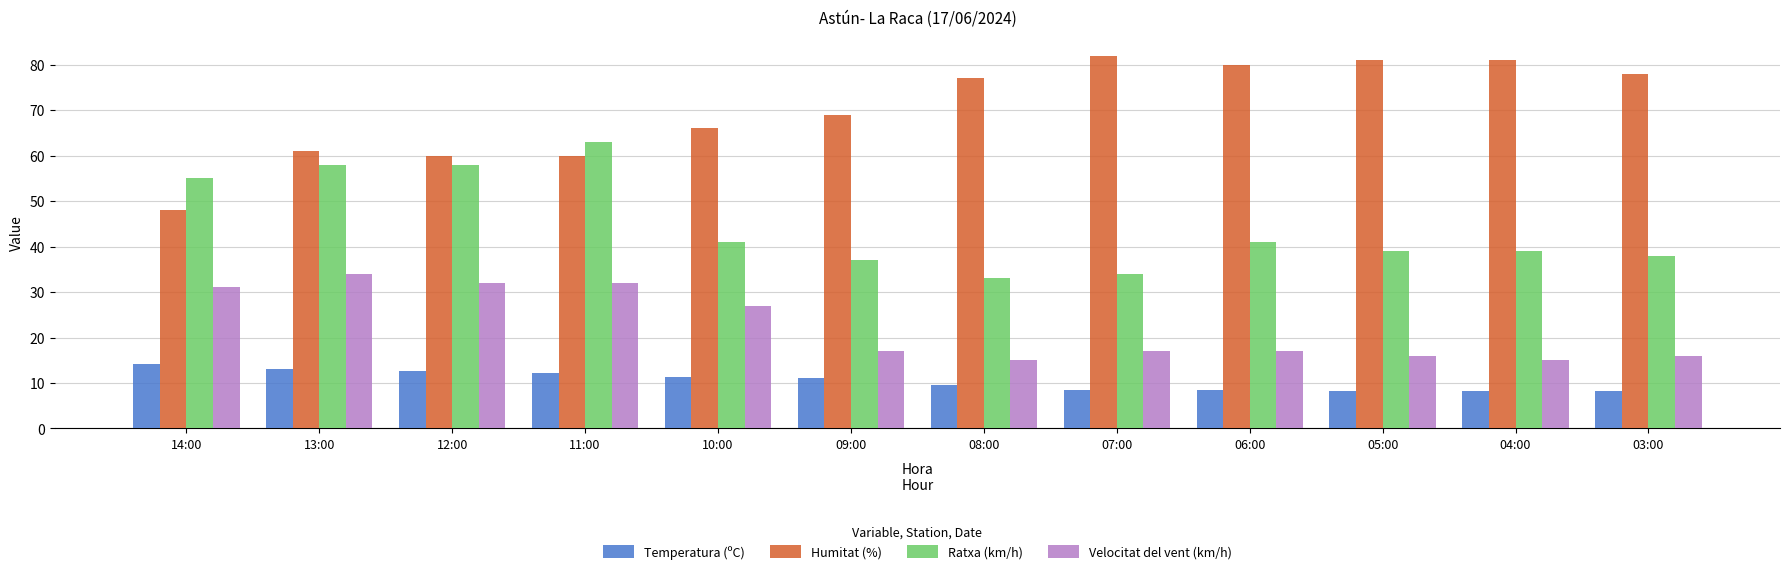

What is the minimum value for Ratxa (km/h)?

33.0